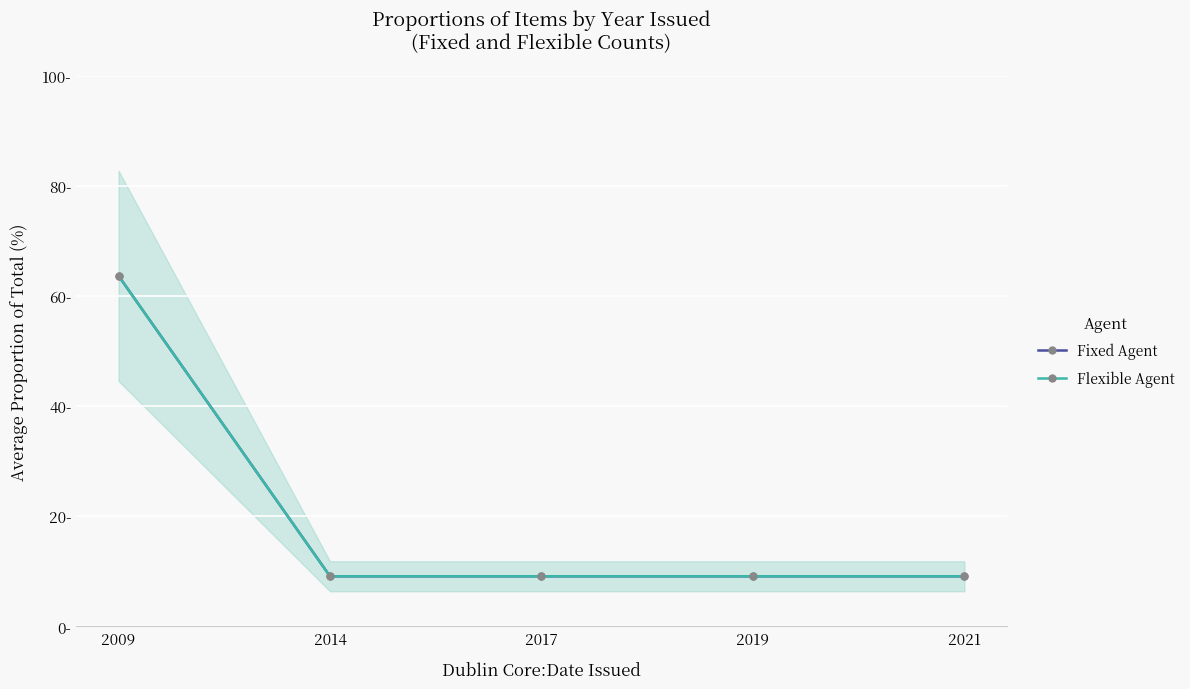

True or false: Fixed Agent and Flexible Agent intersect in this chart.

False